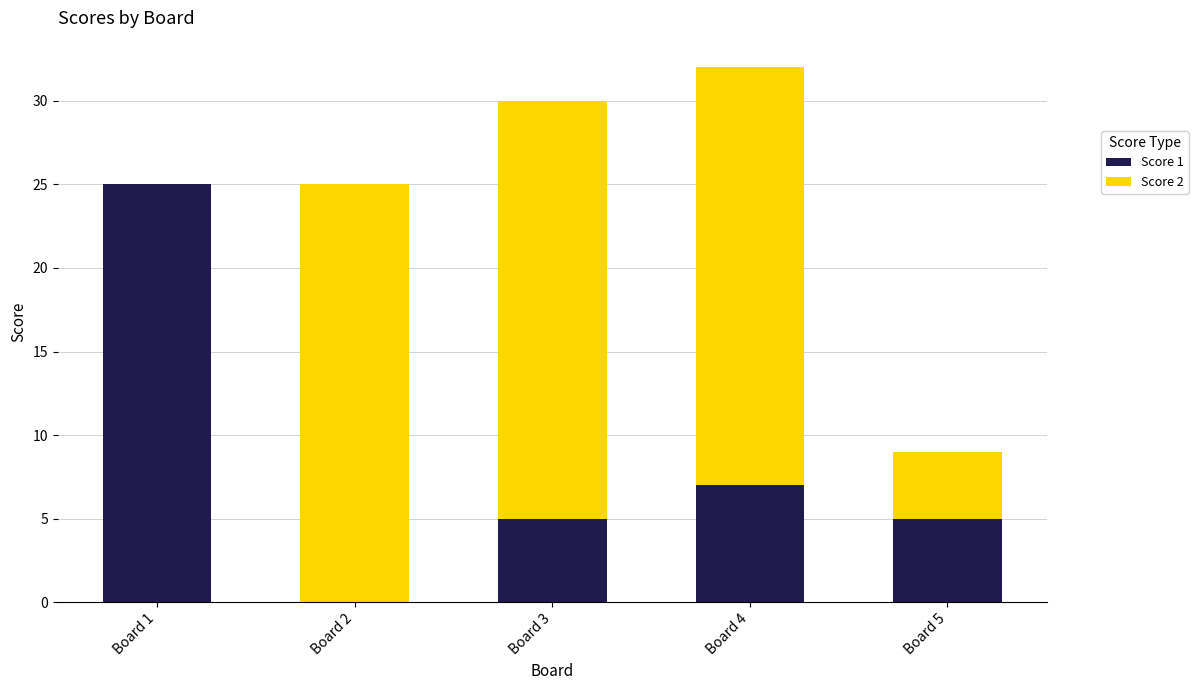

Is it true that Score 1 equals 8 at Board 5?

False